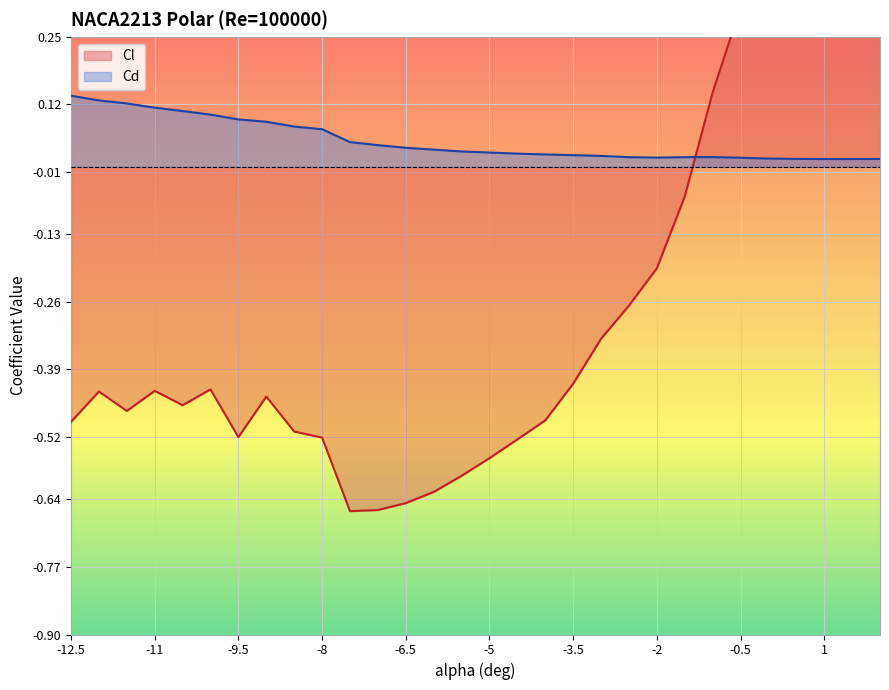

Rank the categories by Cd value from lowest to highest.

1.5, 1, 2, 0.5, 0, -0.5, -2, -2.5, -1.5, -1, -3, -3.5, -4, -4.5, -5, -5.5, -6, -6.5, -7, -7.5, -8, -8.5, -9, -9.5, -10, -10.5, -11, -11.5, -12, -12.5